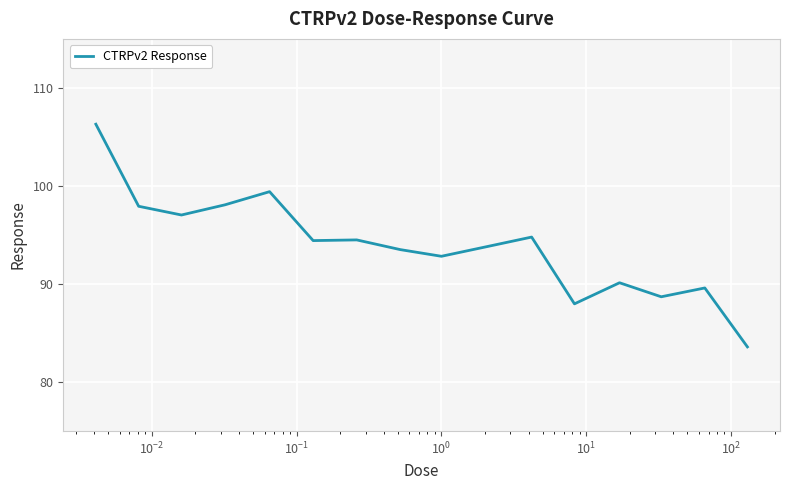

What is the greatest value displayed?

106.3